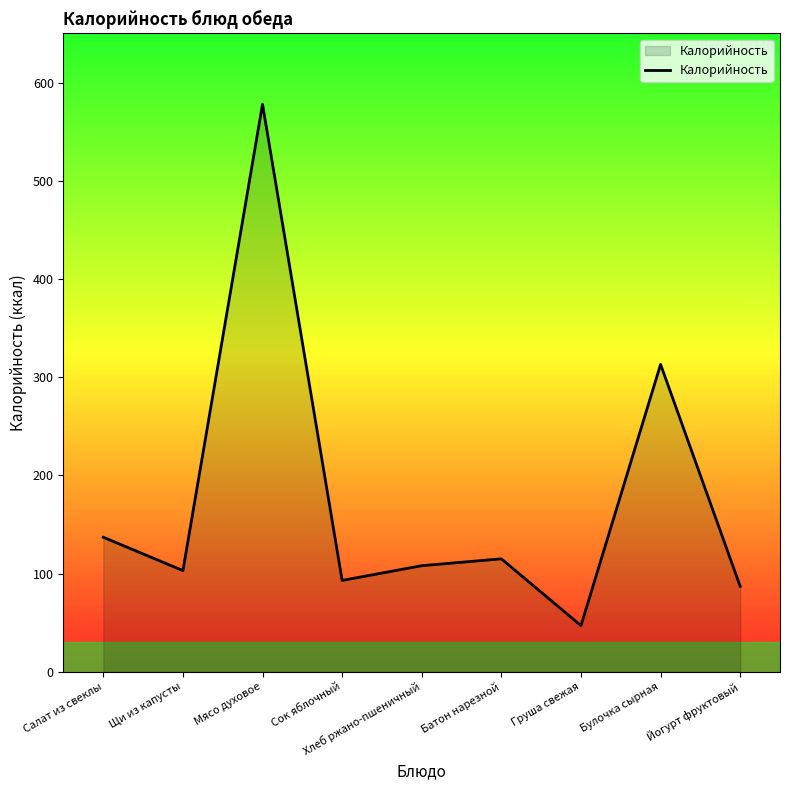

The value at Щи из капусты is 160. True or false?

False